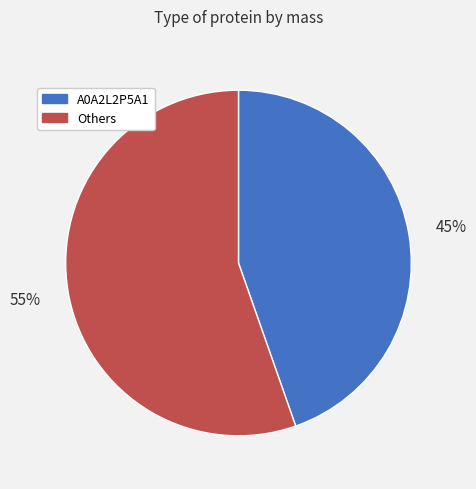

Count the number of slices in the pie.

2